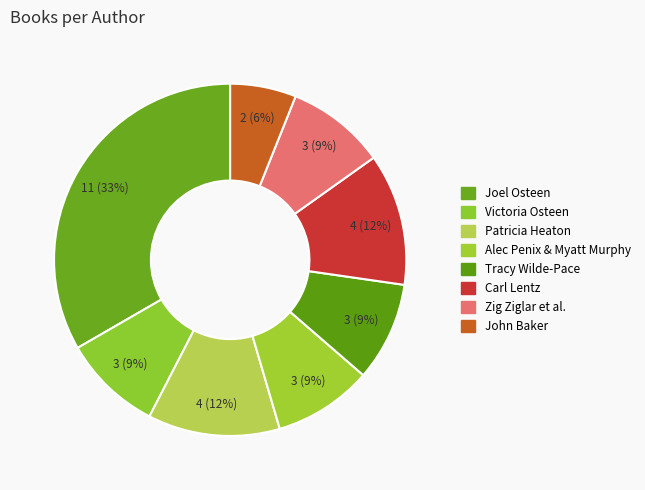

Do Carl Lentz and Joel Osteen together represent more than half of the pie?

No